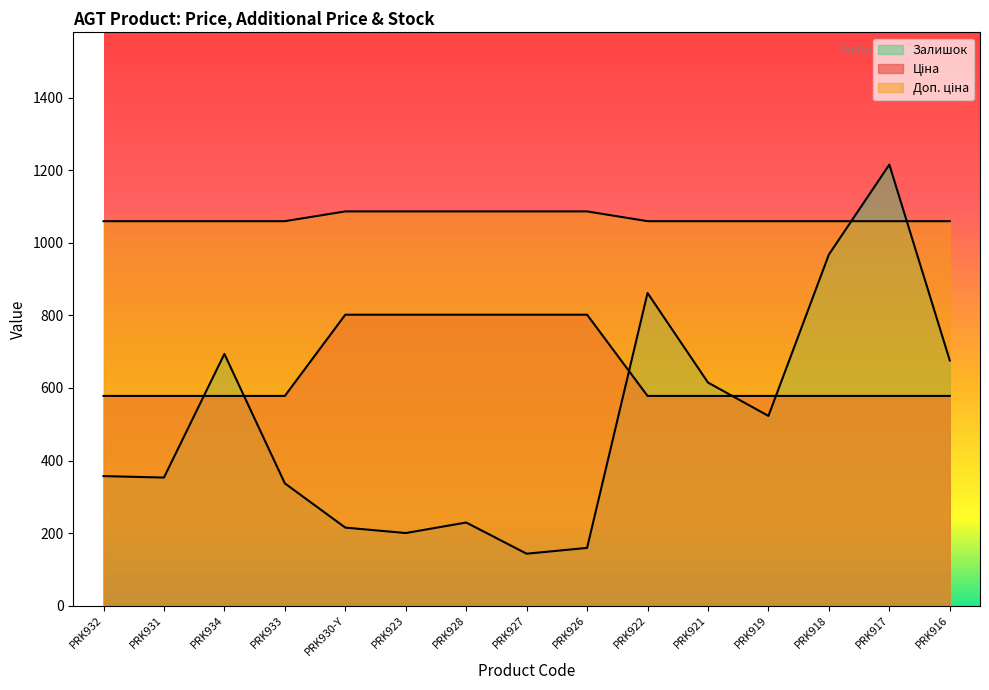

What is the average value of the Доп. ціна series?

1069.0